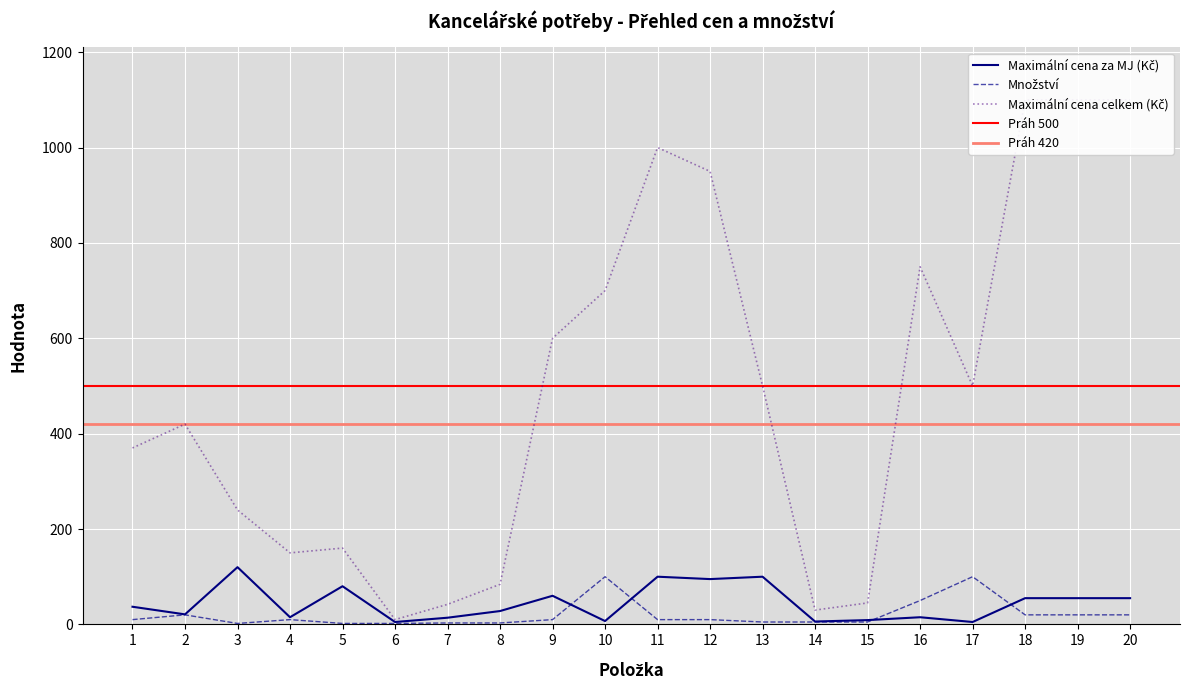

What is the average value of the Množství series?

20